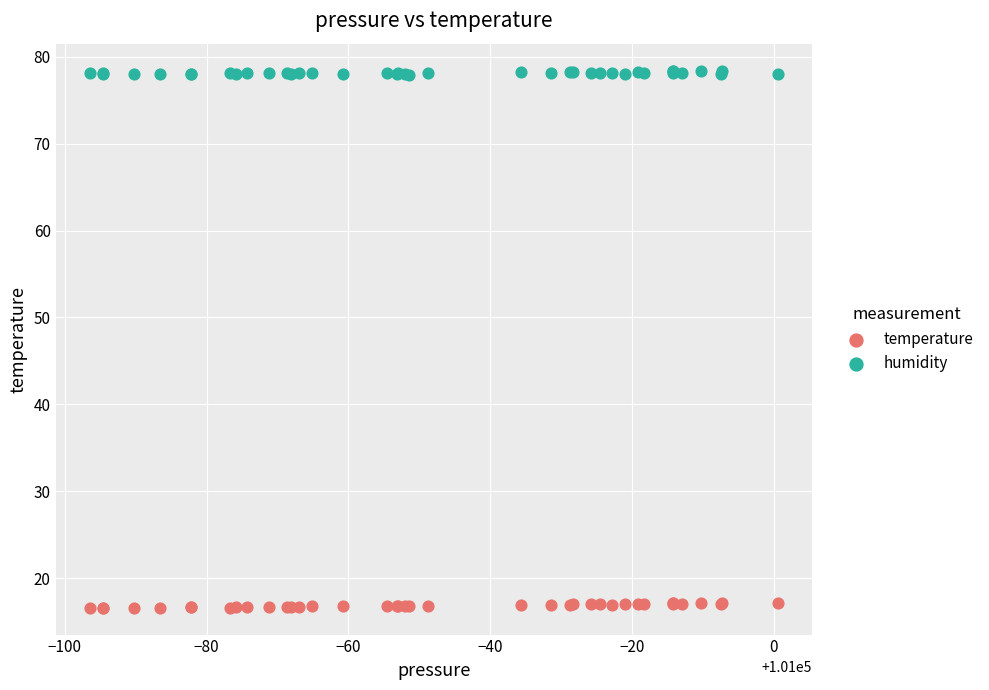

Which series contains the highest Y value?

humidity